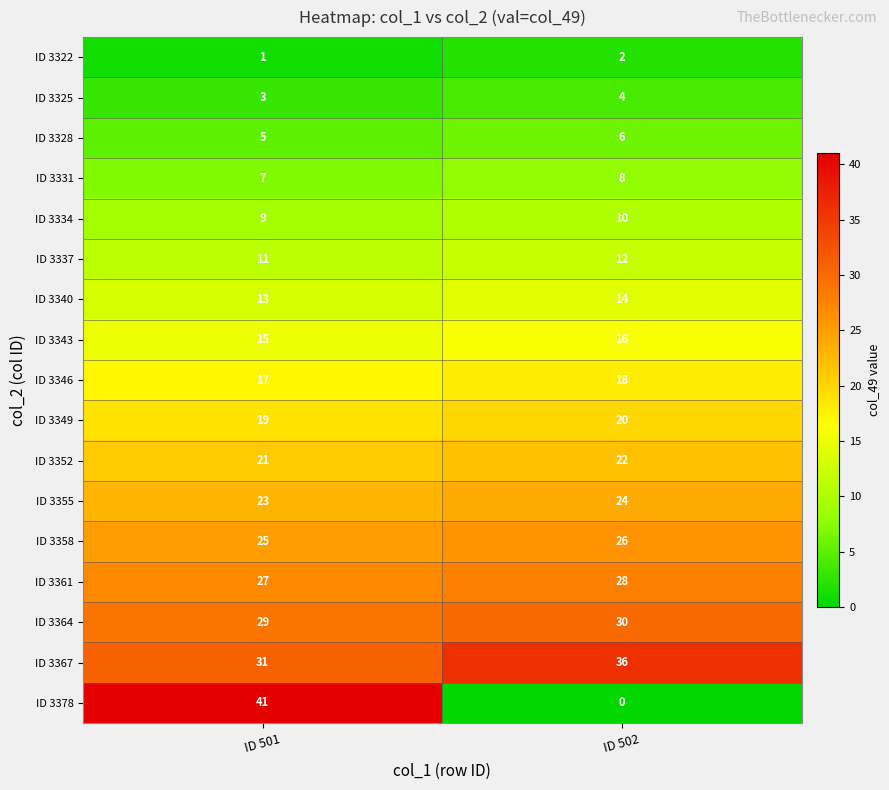

Which series changed the most between ID 501 and ID 502?

ID 3378